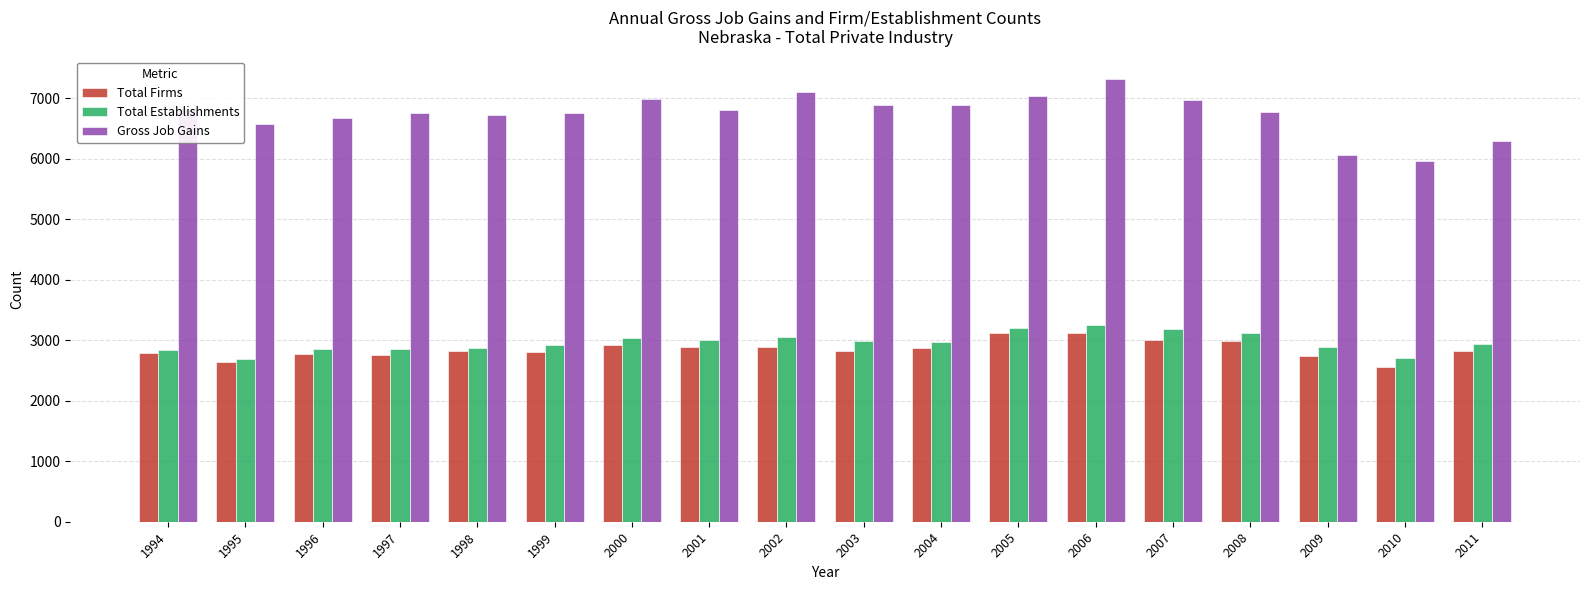

Rank the series at 2001 from highest to lowest value.

Gross Job Gains, Total Establishments, Total Firms